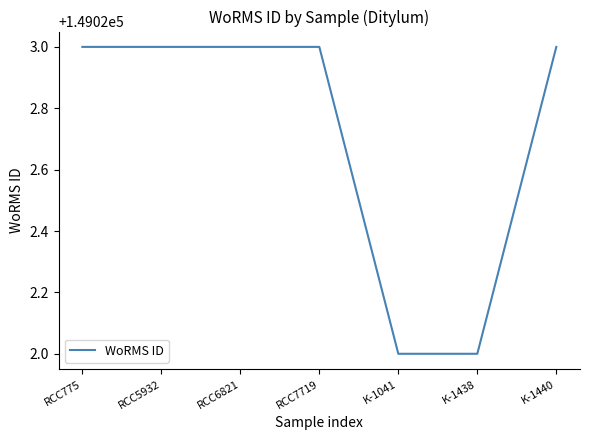

How many lines are shown in the chart?

1